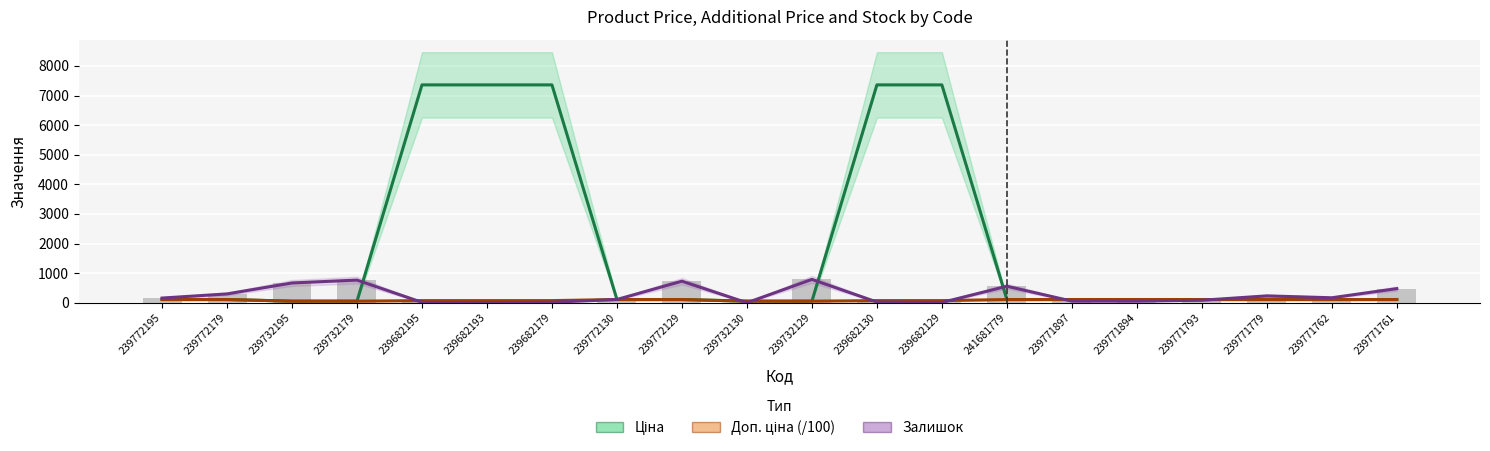

At which label is Залишок closest to 395?

239771761